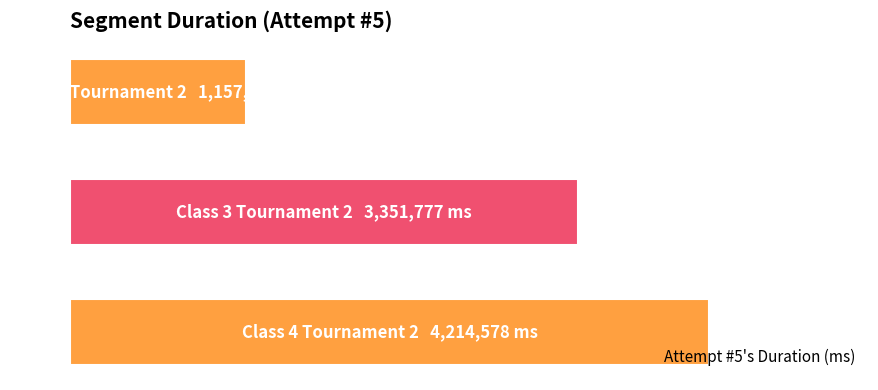

Rank the categories by value from highest to lowest.

2, 1, 0